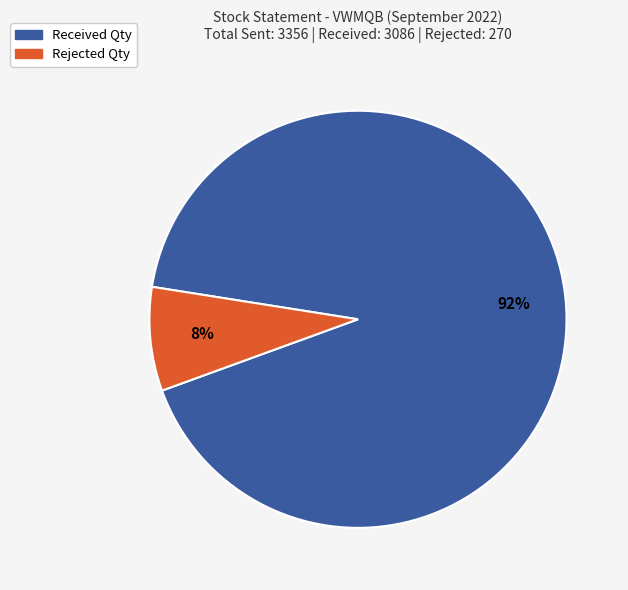

Rank the categories by value from highest to lowest.

Received Qty, Rejected Qty